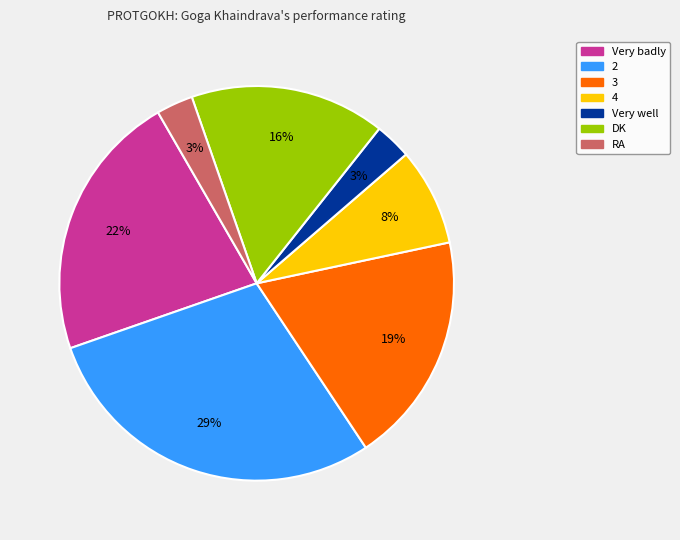

To the nearest percent, what percentage of the pie is Very badly?

22%